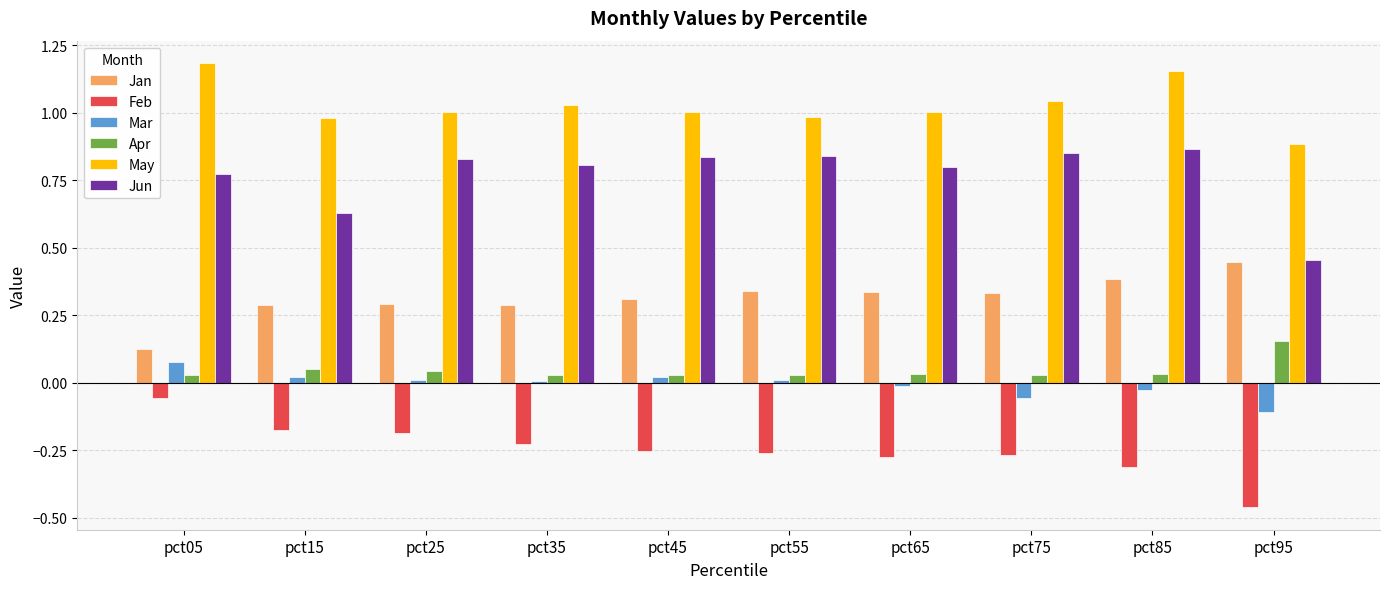

List the series in order of their peak value, lowest first.

Feb, Mar, Apr, Jan, Jun, May